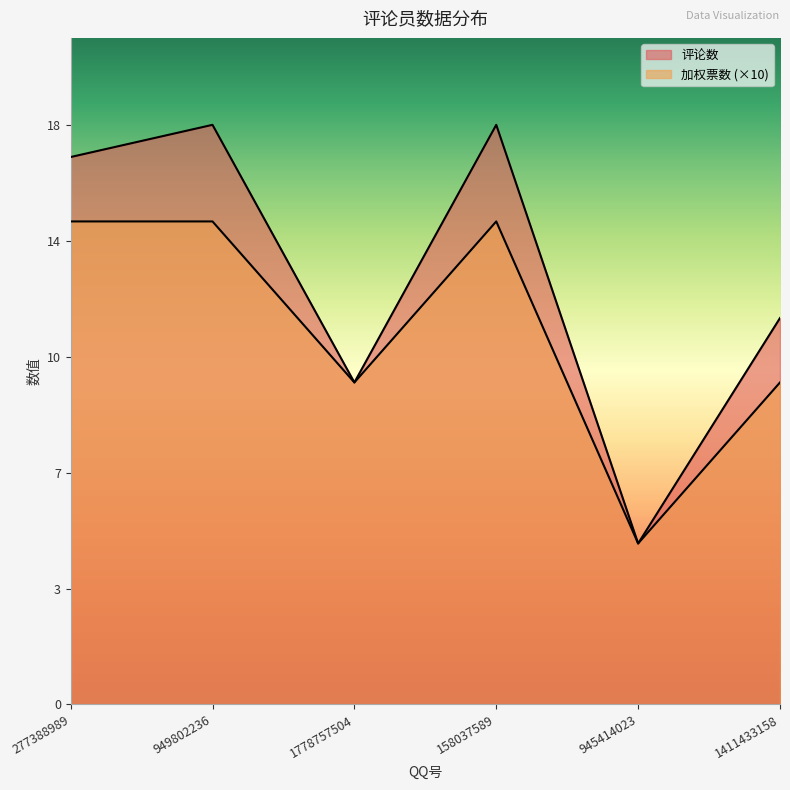

Does the chart display data point markers on the line(s)?

No